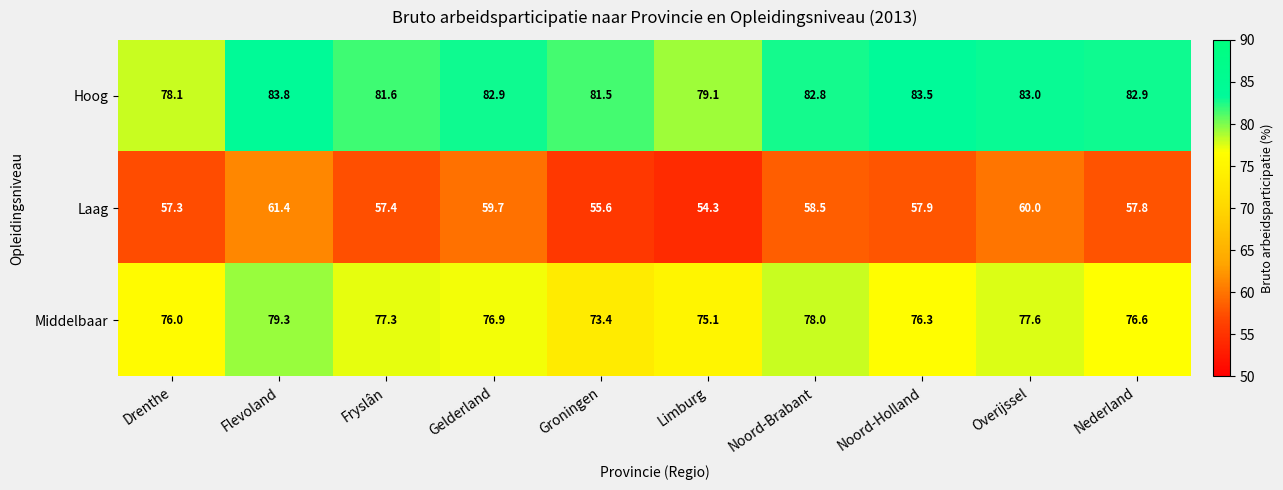

At Groningen, list the series in order from largest to smallest.

Hoog, Middelbaar, Laag